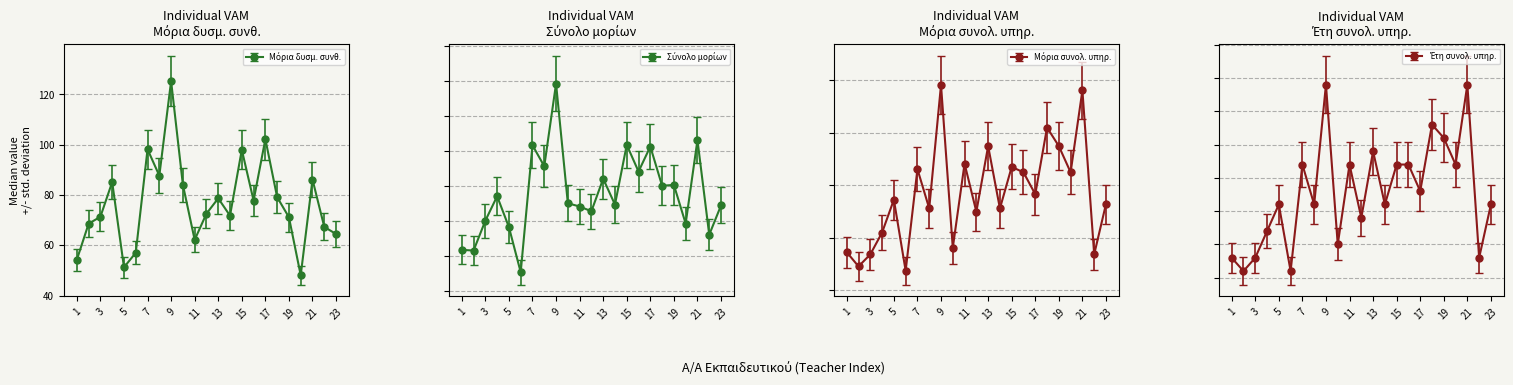

At which label does Έτη συνολ. υπηρ. first exceed 18?

7